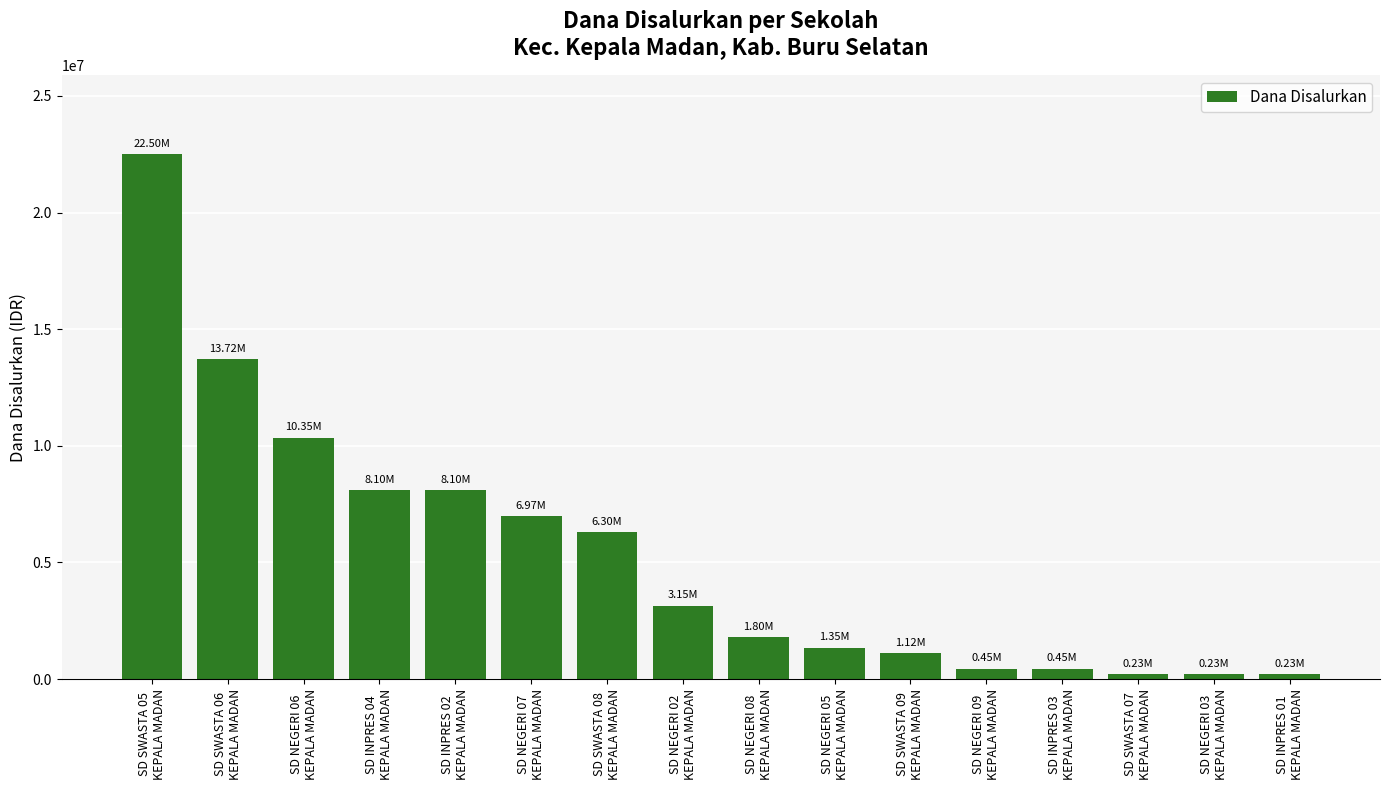

At which label does the data first exceed 3150000?

SD SWASTA 05
KEPALA MADAN